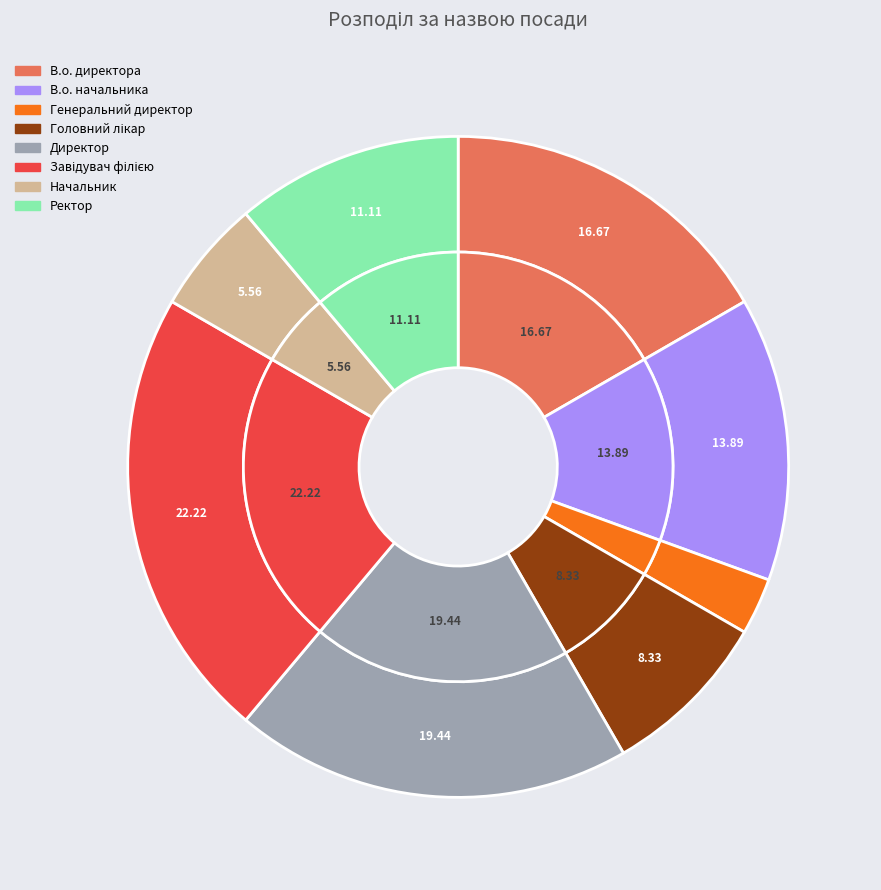

What percentage is the В.о. начальника slice, to the nearest percent?

14%